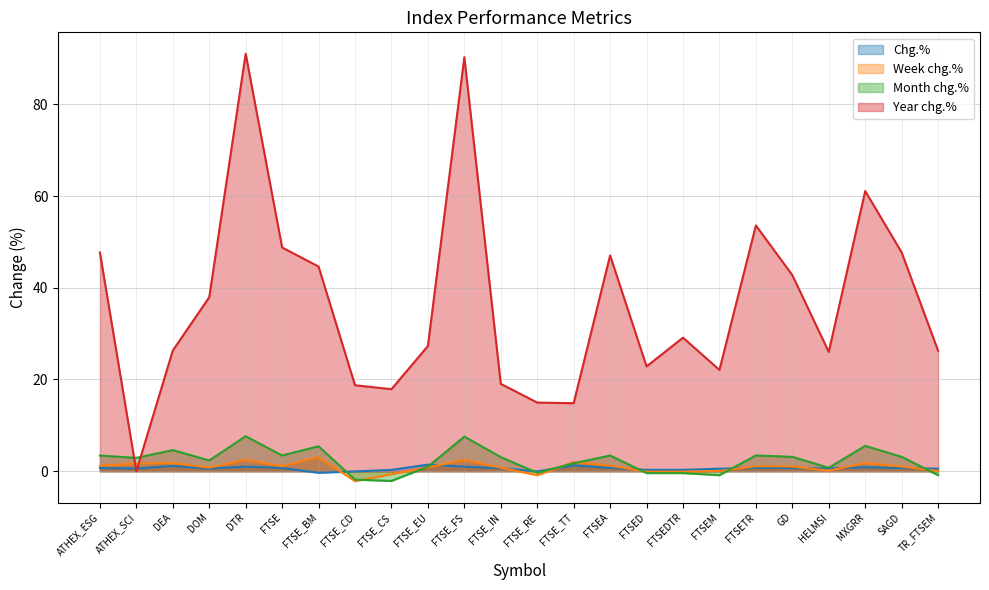

Where does the Week chg.% series first go above 1?

ATHEX_ESG